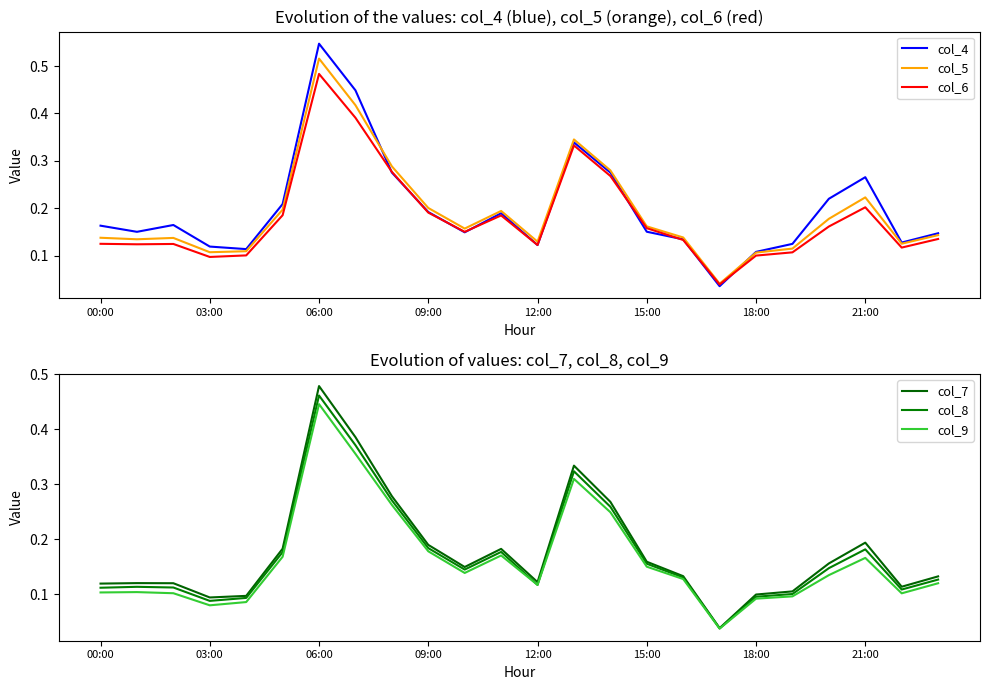

Which category has the highest value in the col_6 series?

06:00